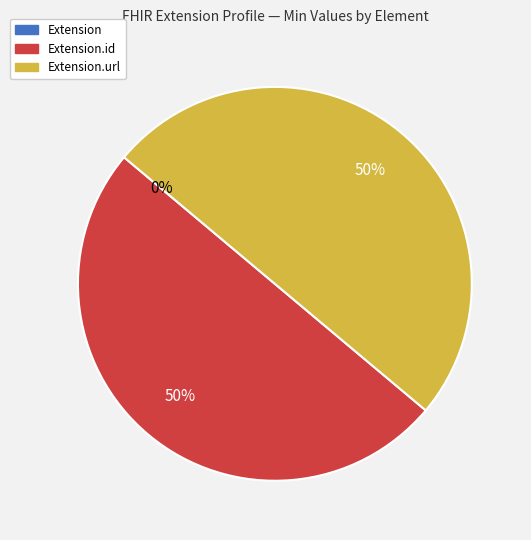

To the nearest percent, what is the average slice percentage?

33%